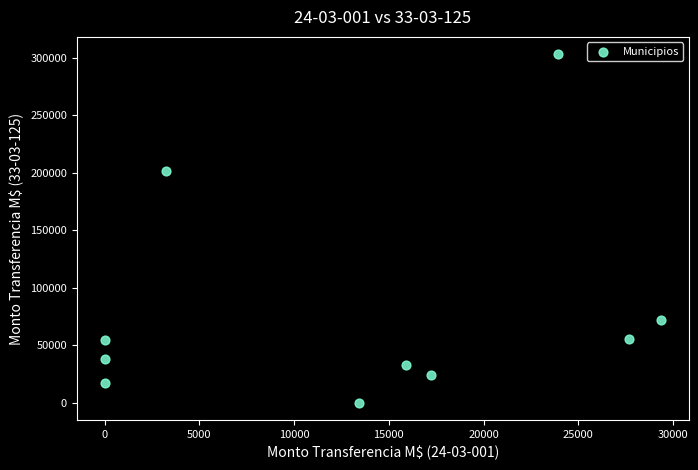

What is the average Y value?

79950